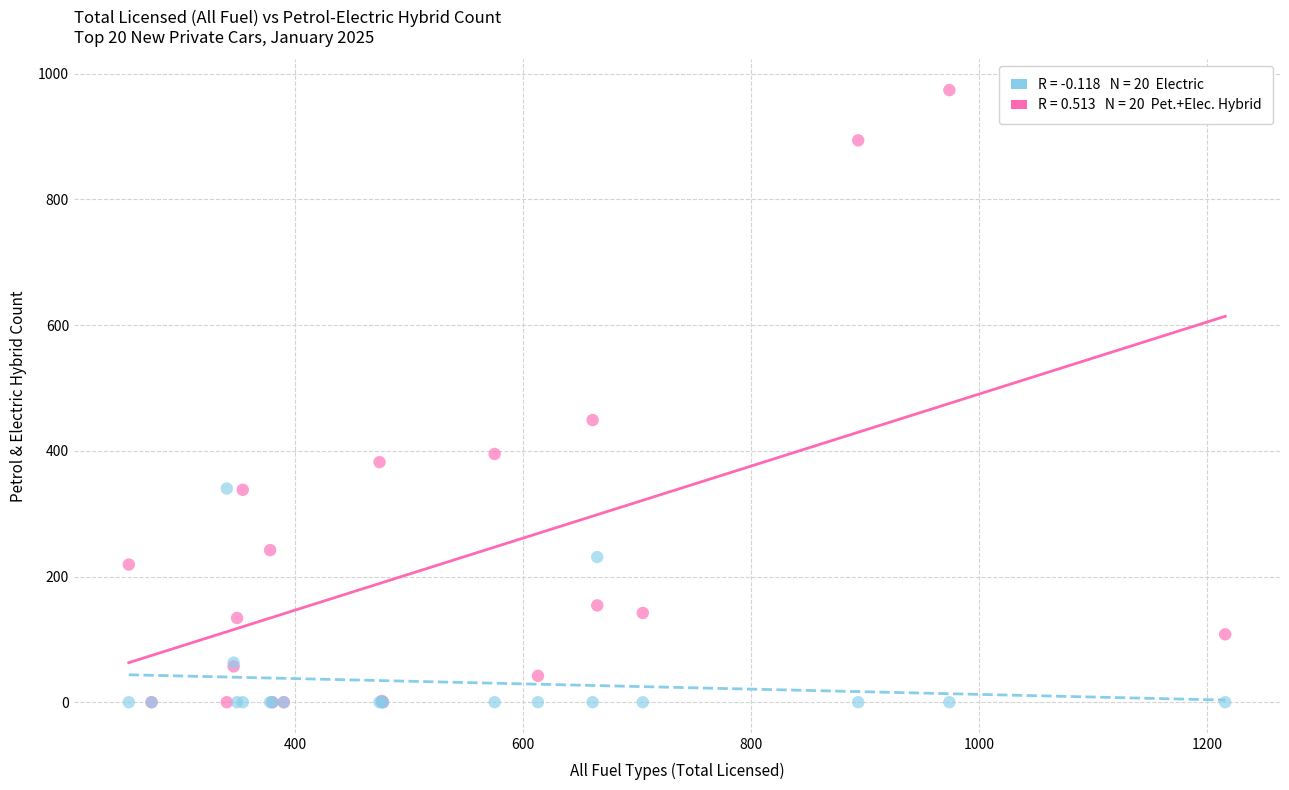

Across all series, what Y value is closest to 487?

449